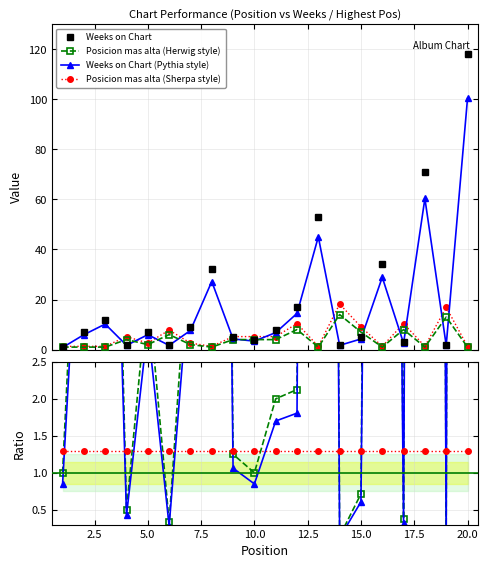

True or false: Posicion mas alta and Posicion mas alta ratio cross at least once.

False